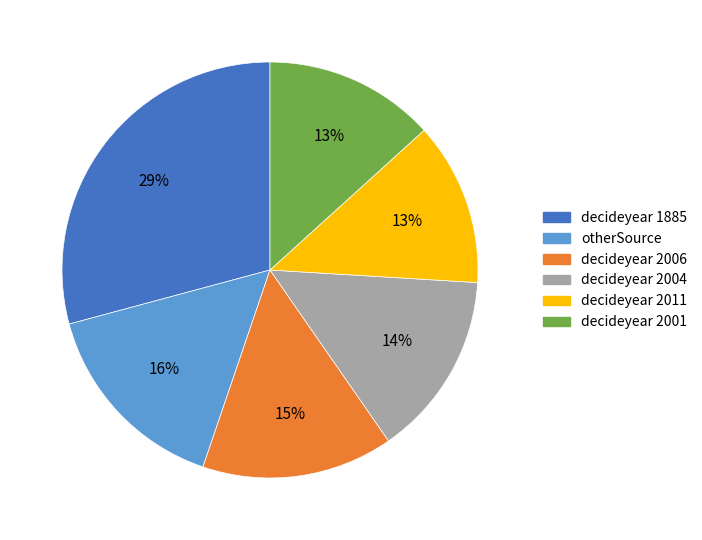

How many segments does this pie chart have?

6